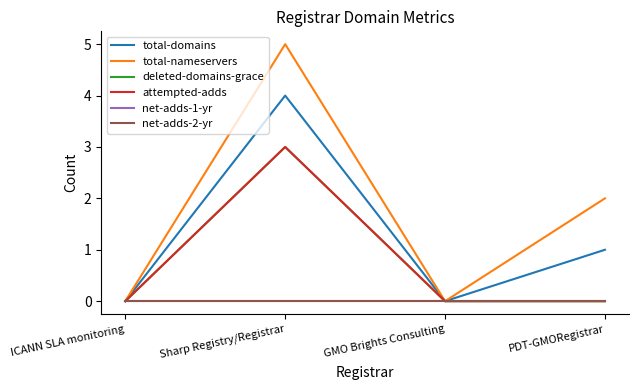

Reading left to right, transcribe all the data shown in this chart.

total-domains: ICANN SLA monitoring=0	Sharp Registry/Registrar=4	GMO Brights Consulting=0	PDT-GMORegistrar=1
total-nameservers: ICANN SLA monitoring=0	Sharp Registry/Registrar=5	GMO Brights Consulting=0	PDT-GMORegistrar=2
deleted-domains-grace: ICANN SLA monitoring=0	Sharp Registry/Registrar=3	GMO Brights Consulting=0	PDT-GMORegistrar=0
attempted-adds: ICANN SLA monitoring=0	Sharp Registry/Registrar=3	GMO Brights Consulting=0	PDT-GMORegistrar=0
net-adds-1-yr: ICANN SLA monitoring=0	Sharp Registry/Registrar=0	GMO Brights Consulting=0	PDT-GMORegistrar=0
net-adds-2-yr: ICANN SLA monitoring=0	Sharp Registry/Registrar=0	GMO Brights Consulting=0	PDT-GMORegistrar=0